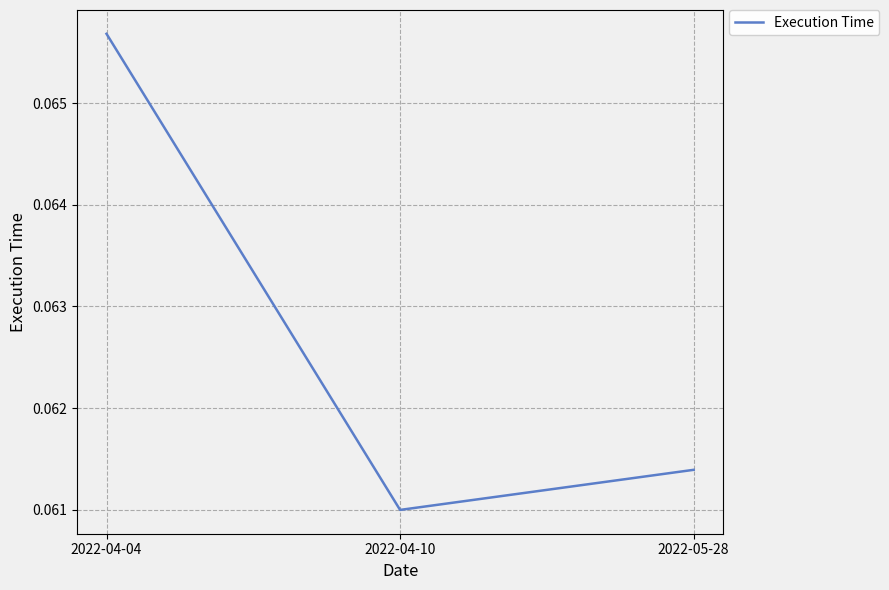

List the labels in order of value, largest first.

2022-04-04, 2022-05-28, 2022-04-10